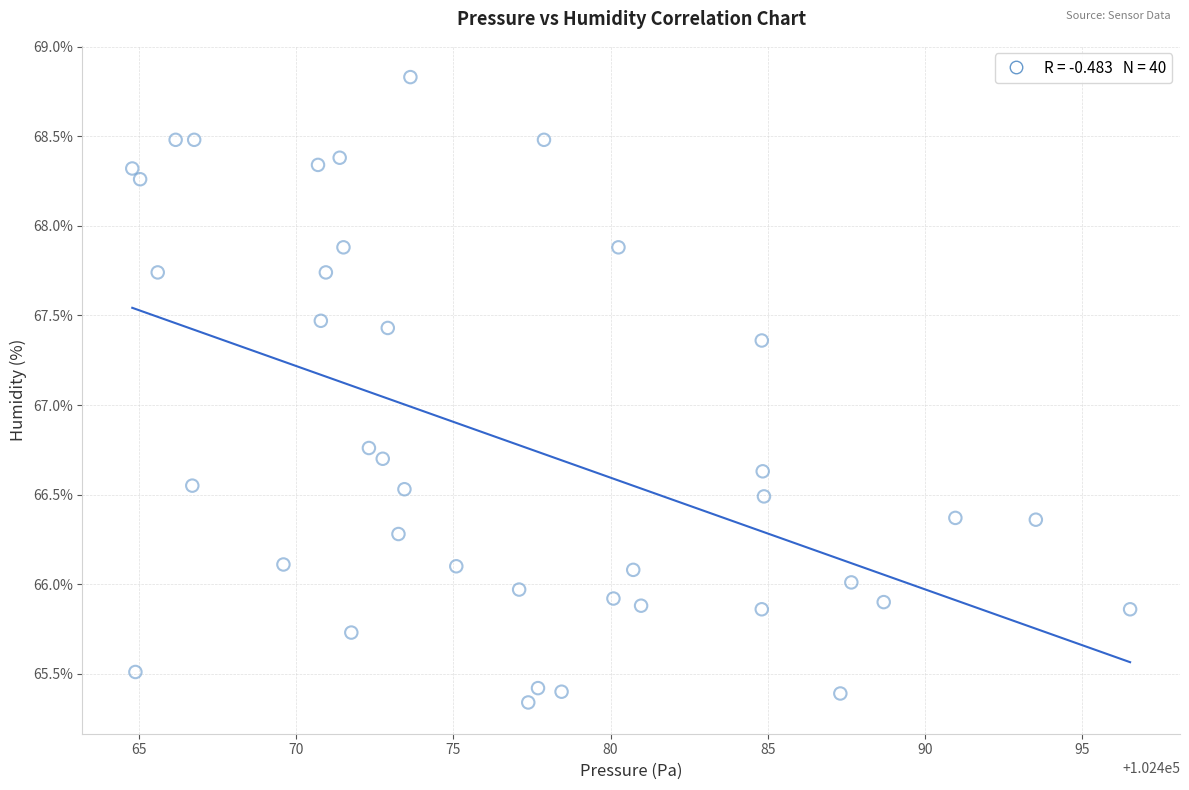

What is the range of Y values (max minus min)?

3.5